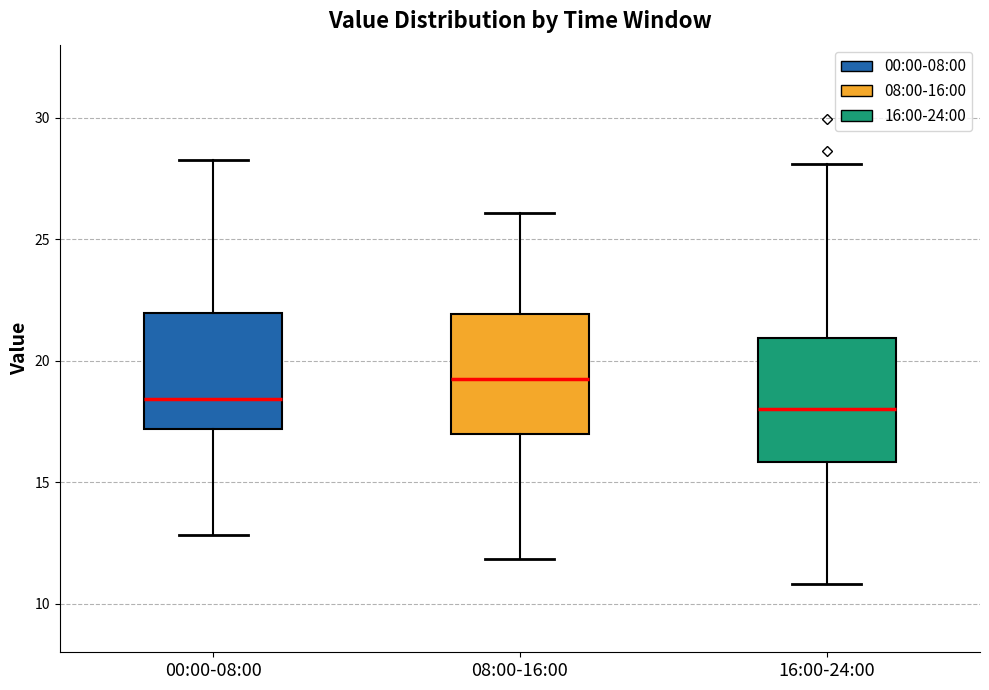

Where is the lower edge of the box for 00:00-08:00 on the y-axis? The values are not printed on the chart, so give them approximately, as read against the axis.

17.0